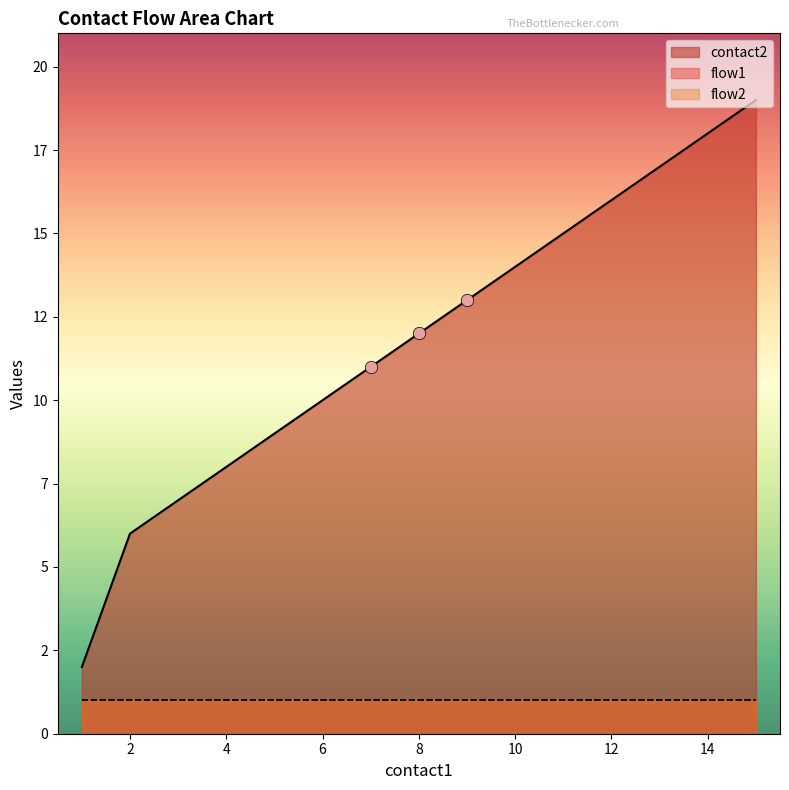

At how many categories does at least one series exceed 10?

9